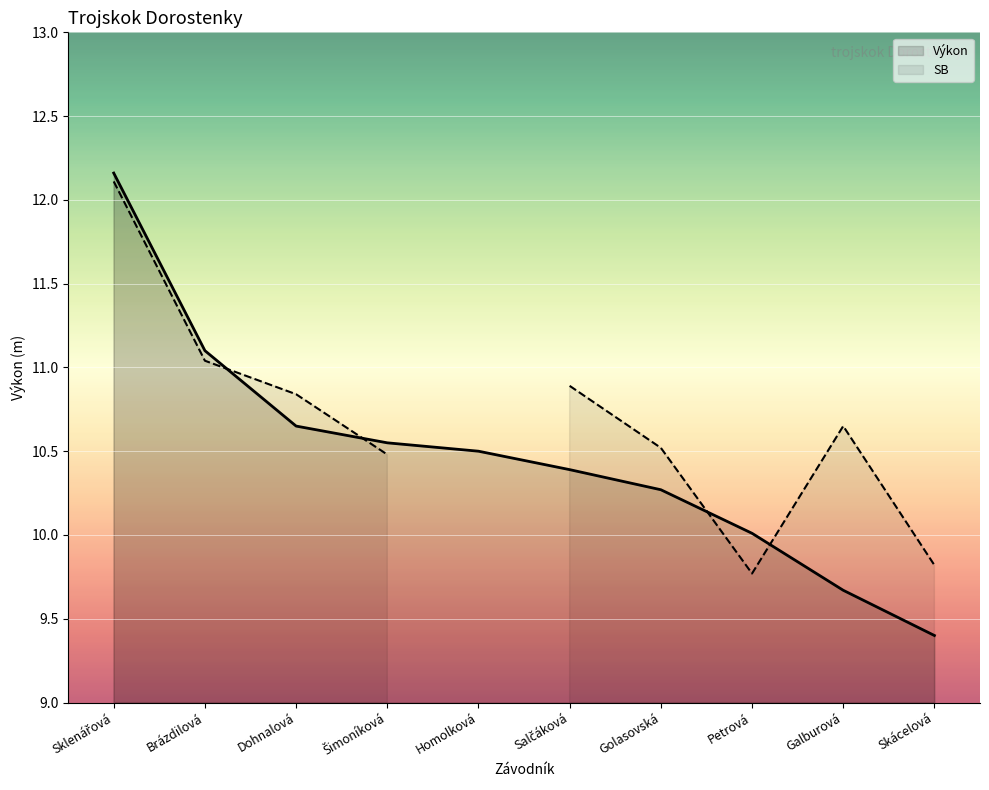

Where is Výkon nearest to the value 10?

Petrová